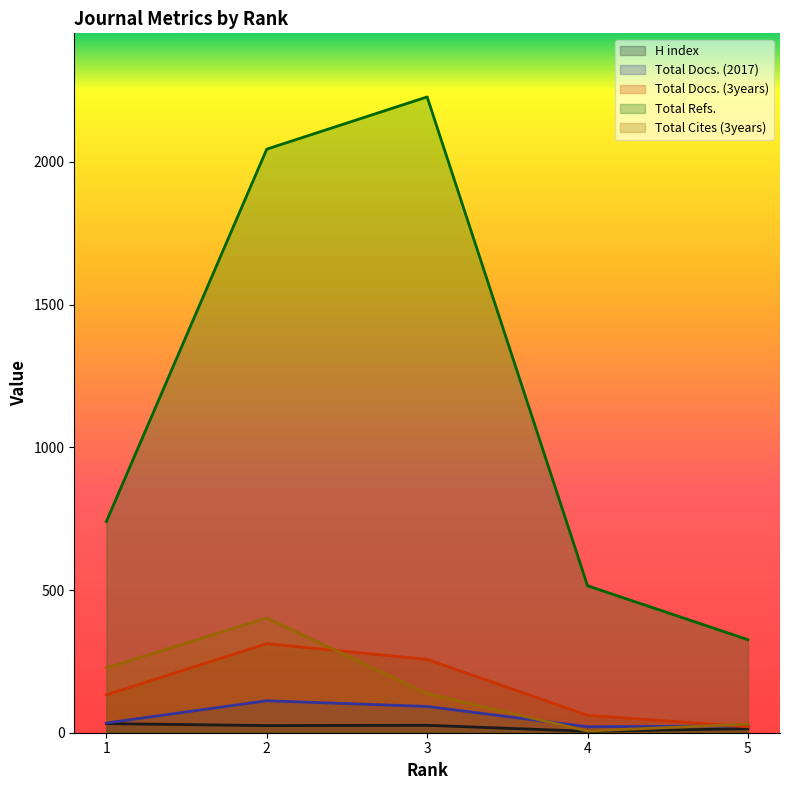

True or false: Total Docs. (3years) has a value of 447 at 3.

False